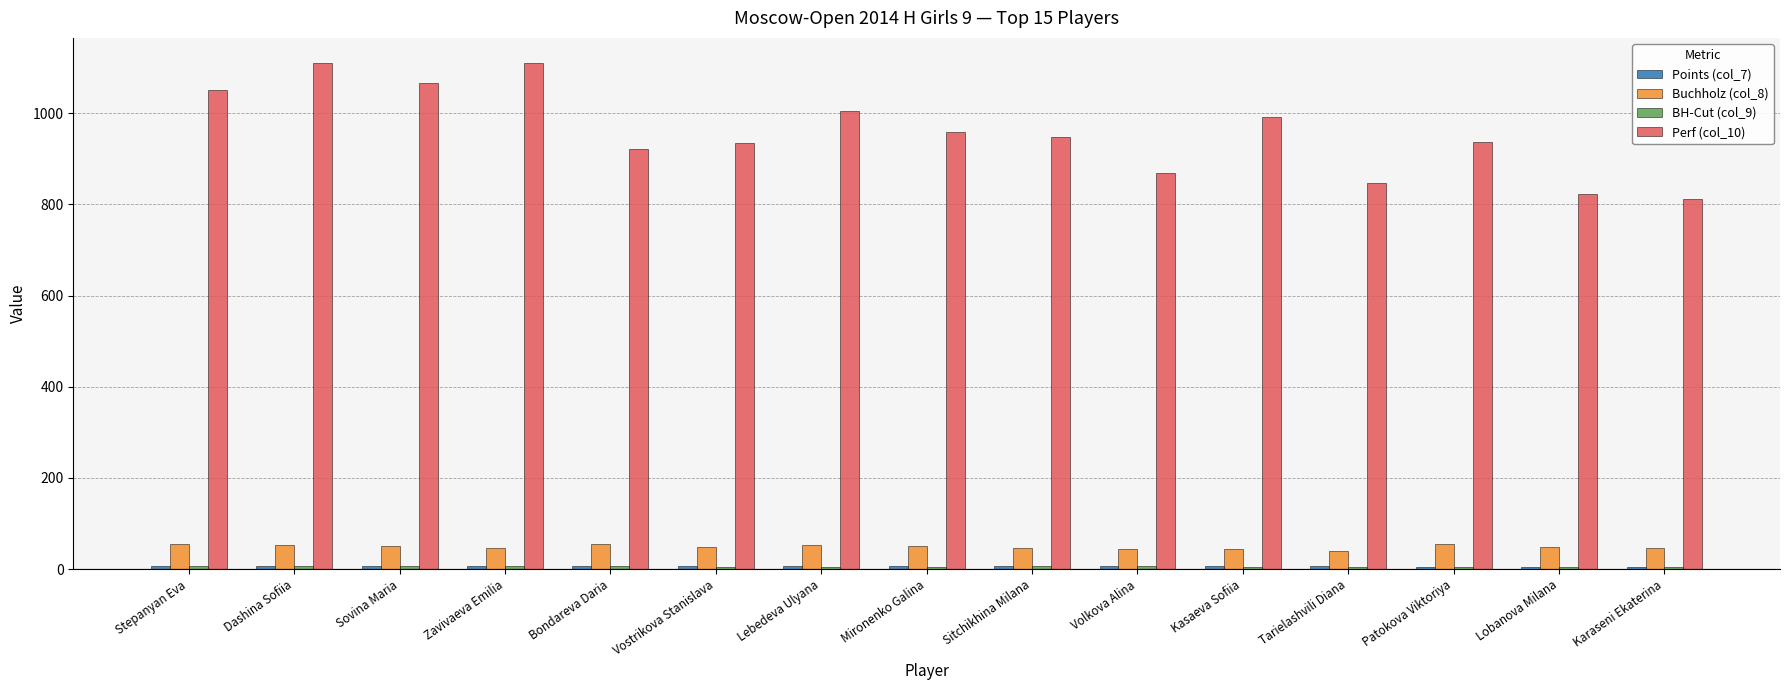

What is the minimum value shown in the chart?

4.0